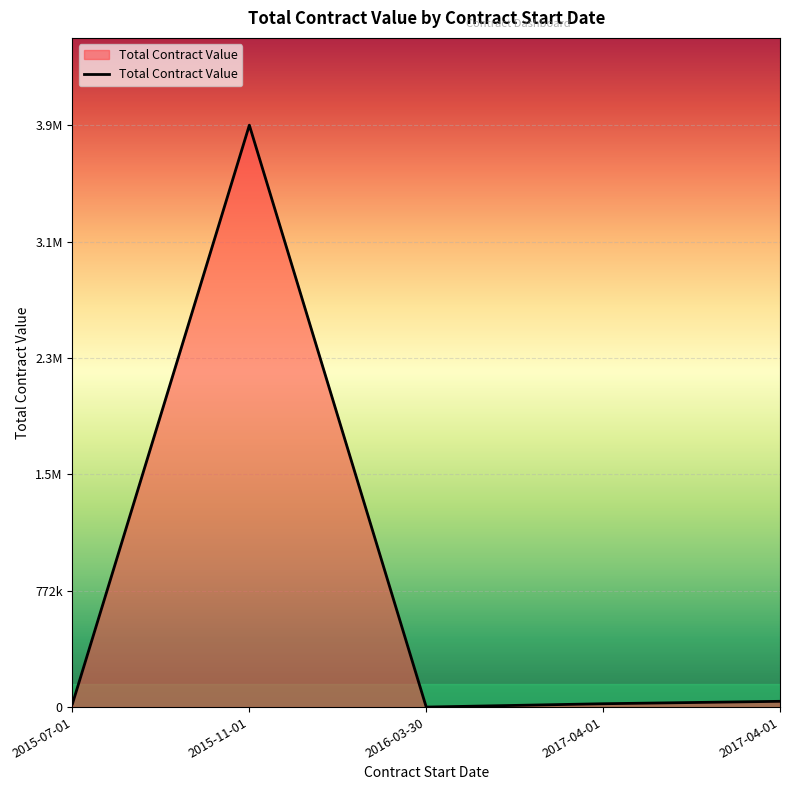

Is this an area chart (filled region under the line)?

Yes